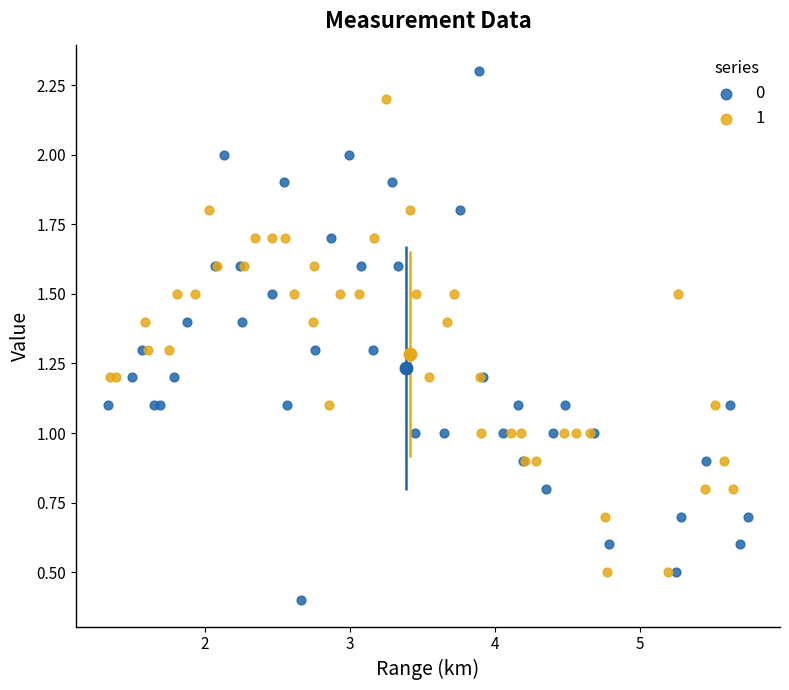

Which series contains the lowest Y value?

0